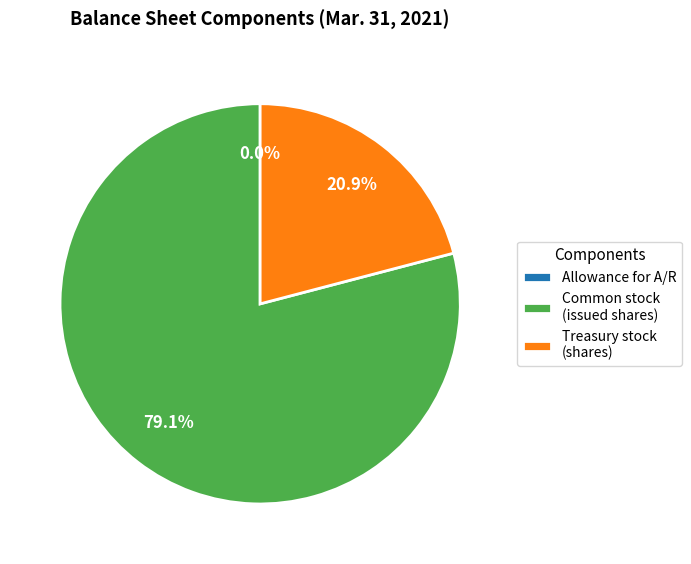

What percentage is NOT represented by Treasury stock (shares)?

79.1%